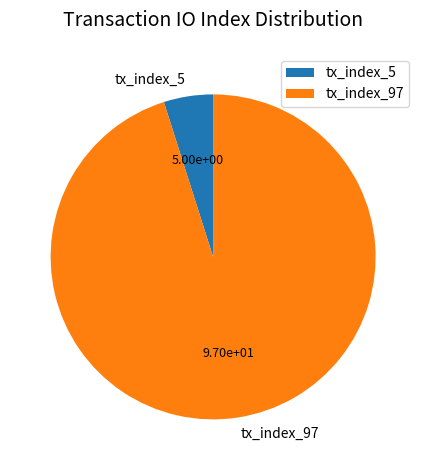

Does tx_index_5 represent more than half of the total?

No